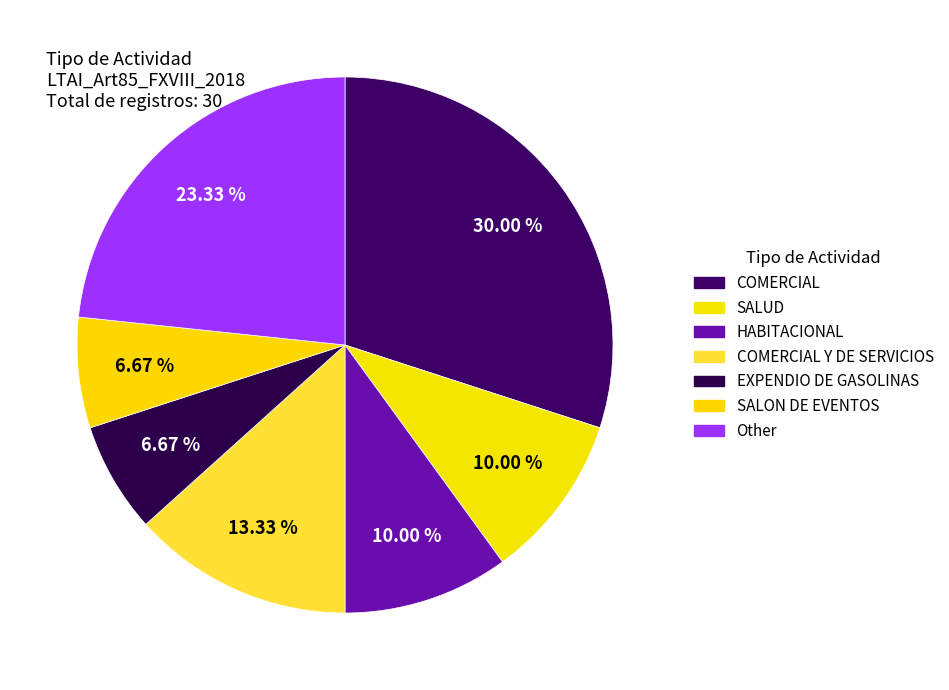

To the nearest percent, what is the difference between the COMERCIAL Y DE SERVICIOS and Other slice percentages?

10%